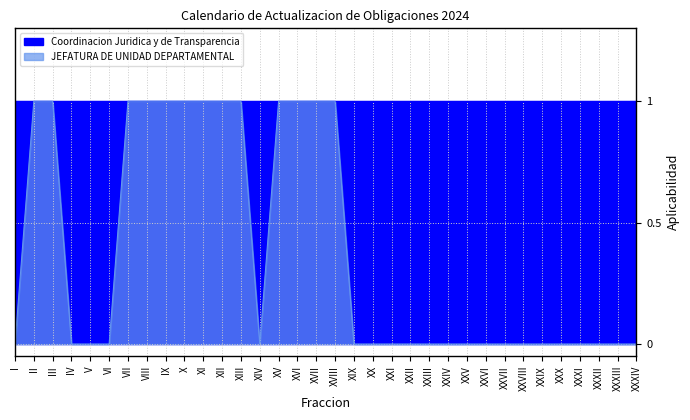

What is the ratio of the value at XVI to the value at XIII?

1.0